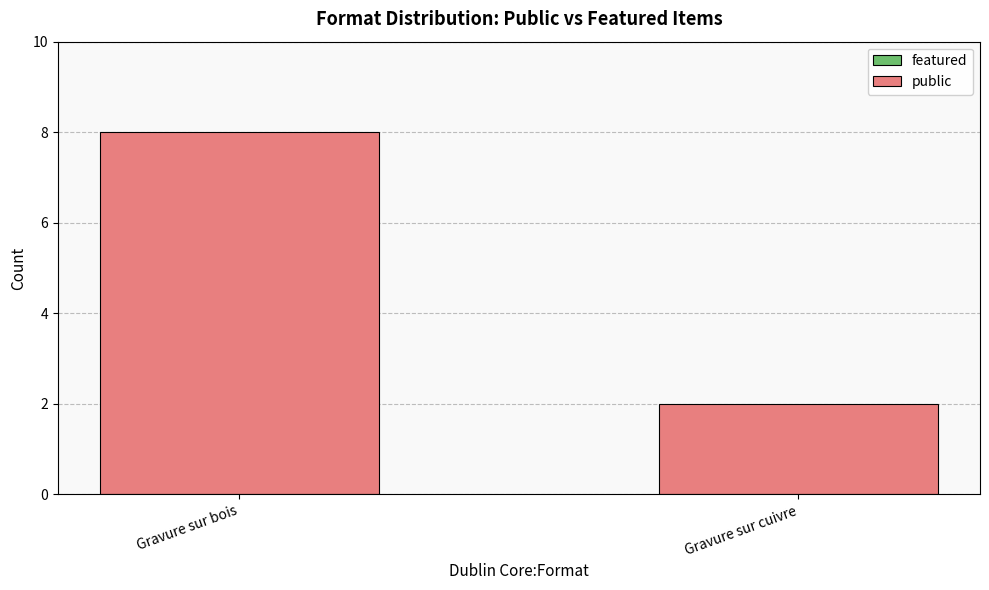

What is the sum of all values?

10